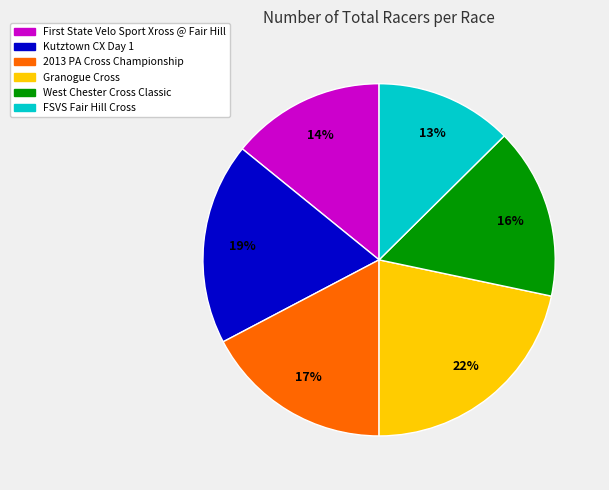

Do 2013 PA Cross Championship and West Chester Cross Classic together represent more than half of the pie?

No